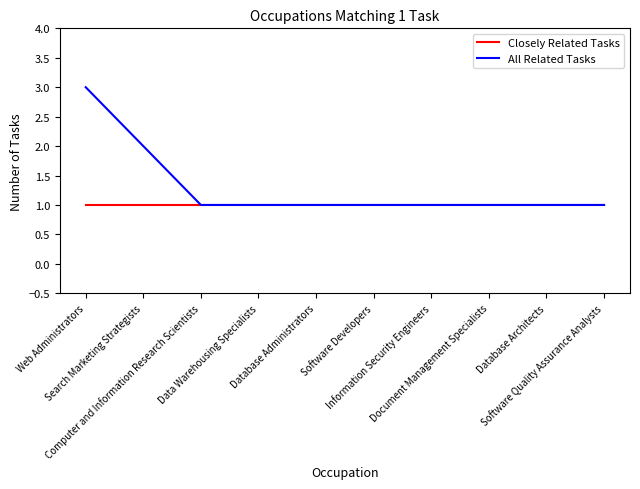

Which series has the largest range (max minus min)?

All Related Tasks